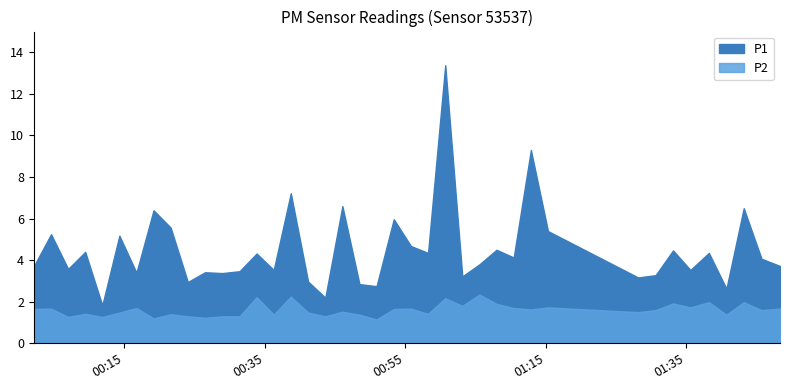

What are all the series names shown in the legend?

P1, P2